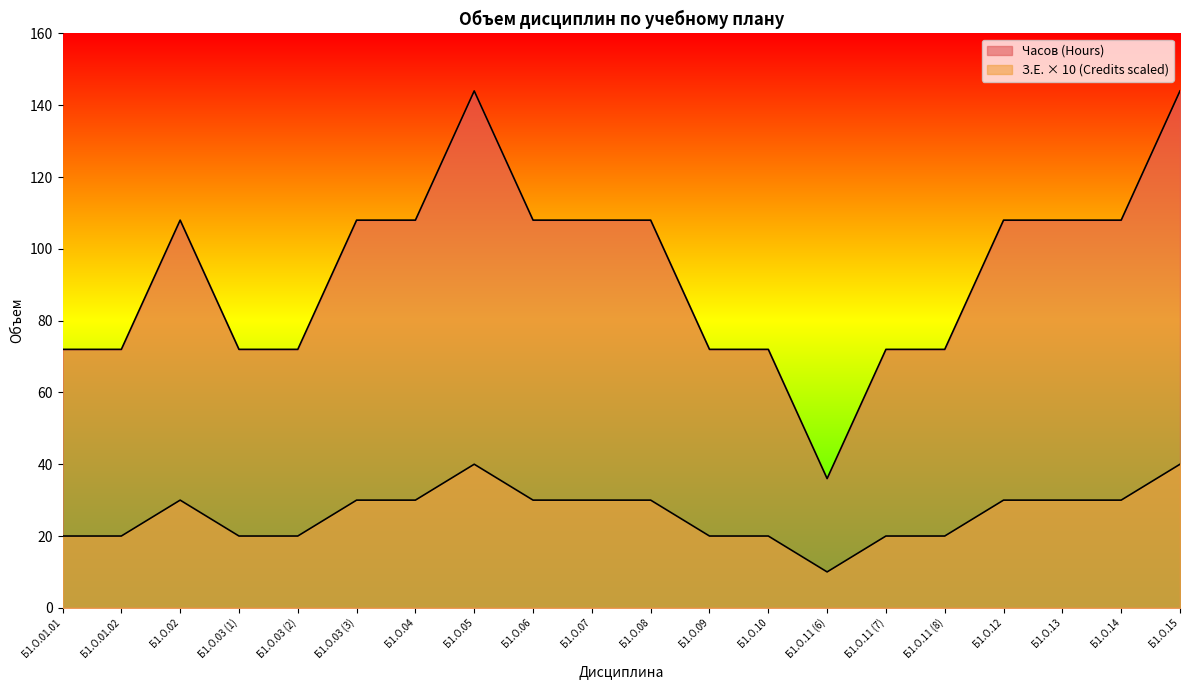

Which series has the largest total across all categories?

Часов (Hours)